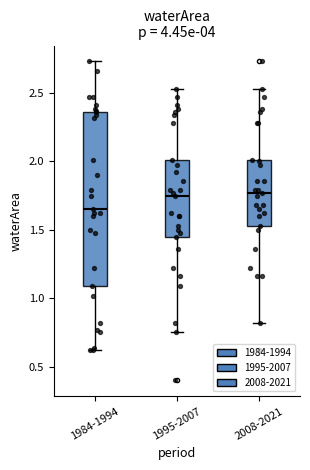

Which box is the tallest, from its lower edge to its upper edge?

1984-1994